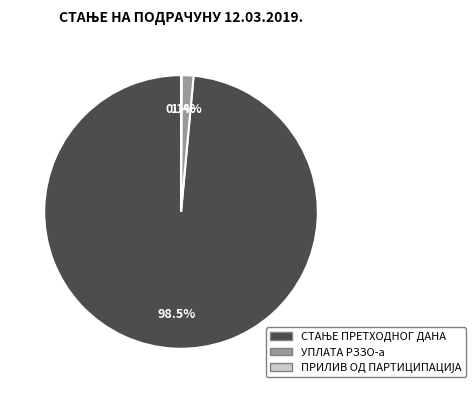

Is there any slice that represents more than half of the pie?

Yes